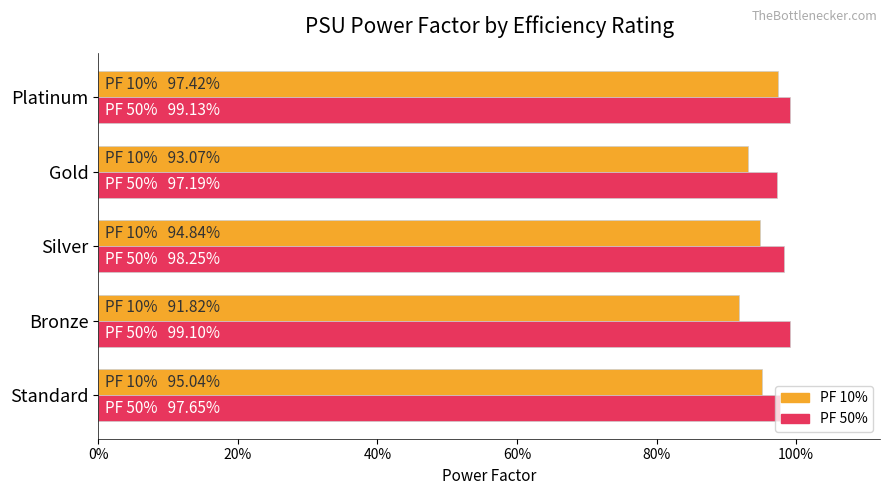

Reading left to right, transcribe all the data shown in this chart.

PF 10%: 1.0	0.9	0.9	0.9	1.0
PF 50%: 1.0	1.0	1.0	1.0	1.0